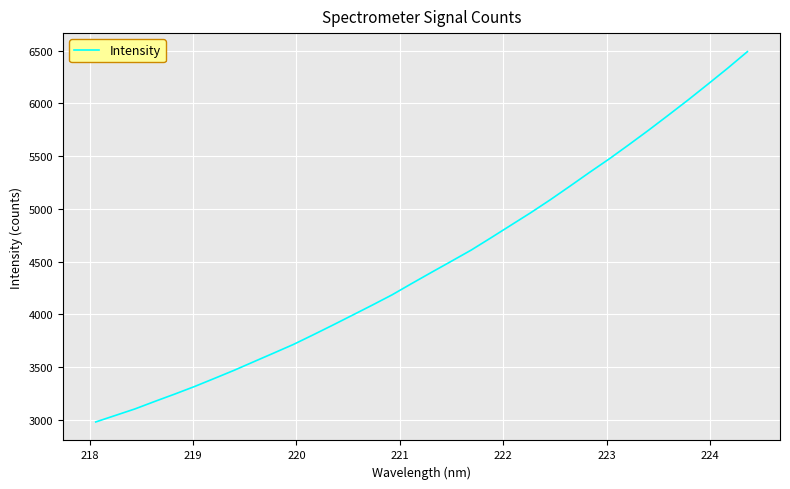

What is the smallest value displayed?

2981.8